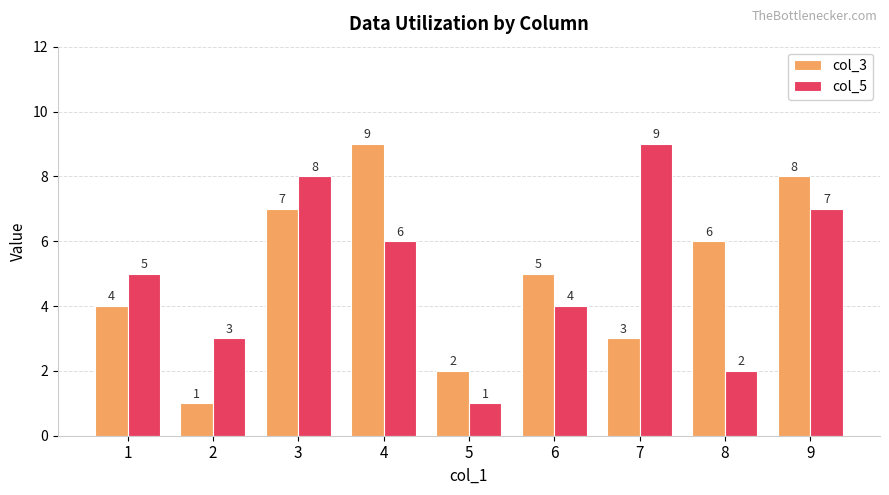

Is the value of col_5 at 2 greater than the value of col_3 at 9?

No